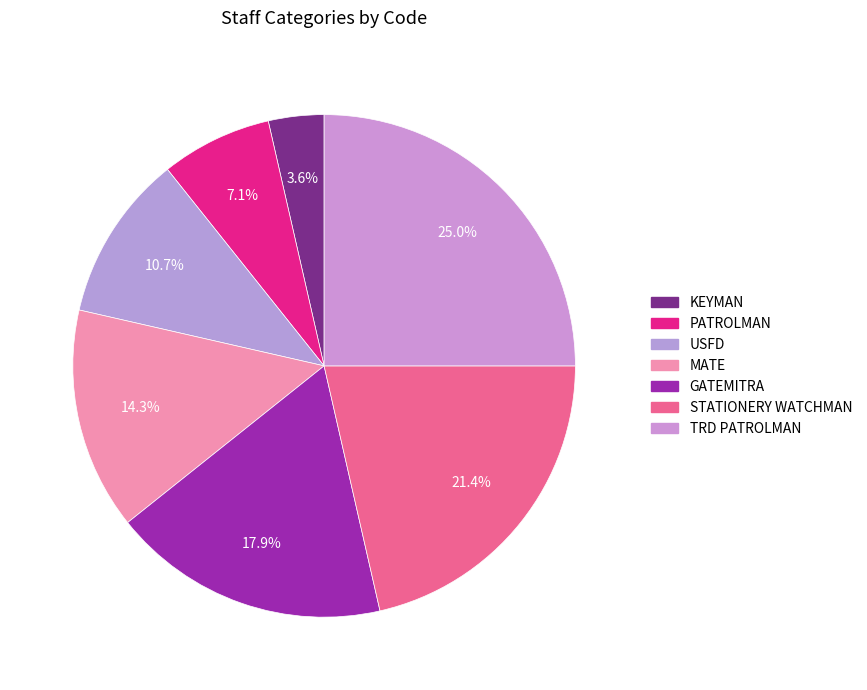

What is the change in value from USFD to GATEMITRA?

+2